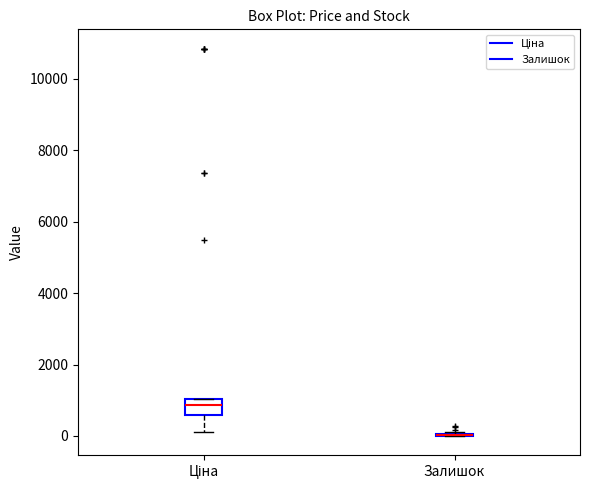

Reading left to right, transcribe this box plot: for each box, give where its median line is, the range the box spans, and where its two whiskers end, as read against the y-axis. The values are not printed on the chart, so give them approximately, as read against the axis.

Ціна: median 800, box 600 to 1000, whiskers 200 to 1000
Залишок: box collapsed to a line at 0, whiskers 0 to 200